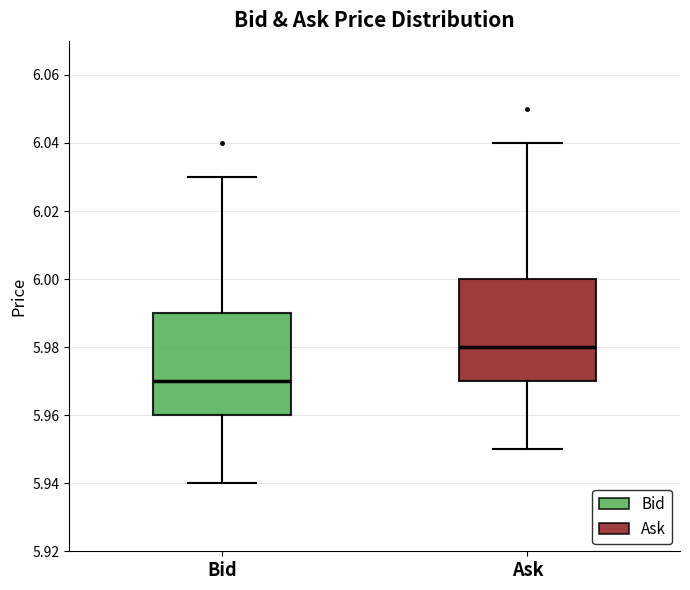

Reading left to right, read every box against the y-axis: the position of its median line, the range the box covers, and the ends of its whiskers. The values are not printed on the chart, so give them approximately, as read against the axis.

Bid: median 5.97, box 5.96 to 5.99, whiskers 5.94 to 6.03
Ask: median 5.98, box 5.97 to 6.00, whiskers 5.95 to 6.04